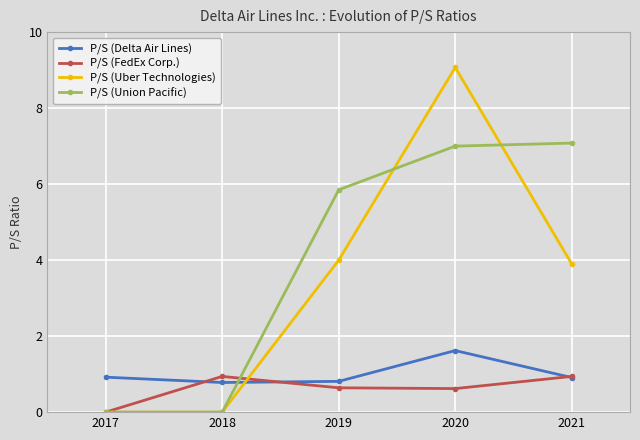

Which series has the widest spread of values?

P/S (Uber Technologies)